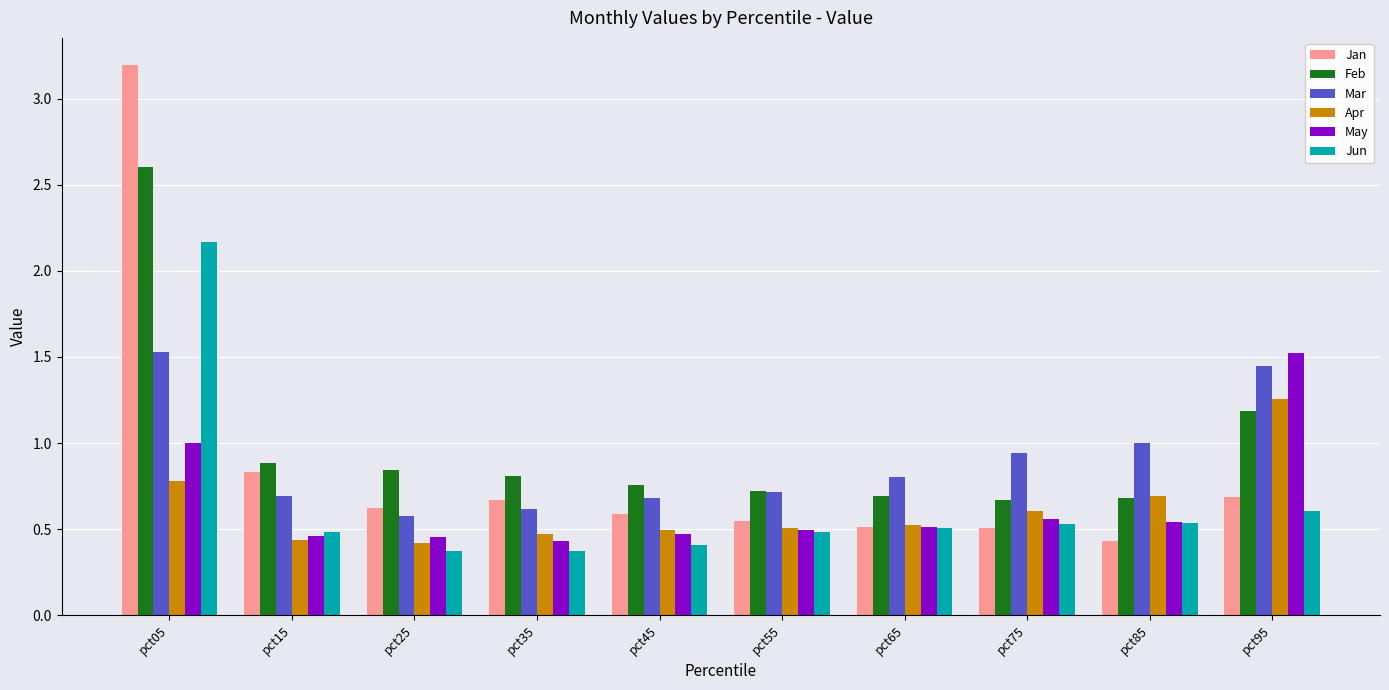

Rank the series at pct05 from lowest to highest value.

Apr, May, Mar, Jun, Feb, Jan